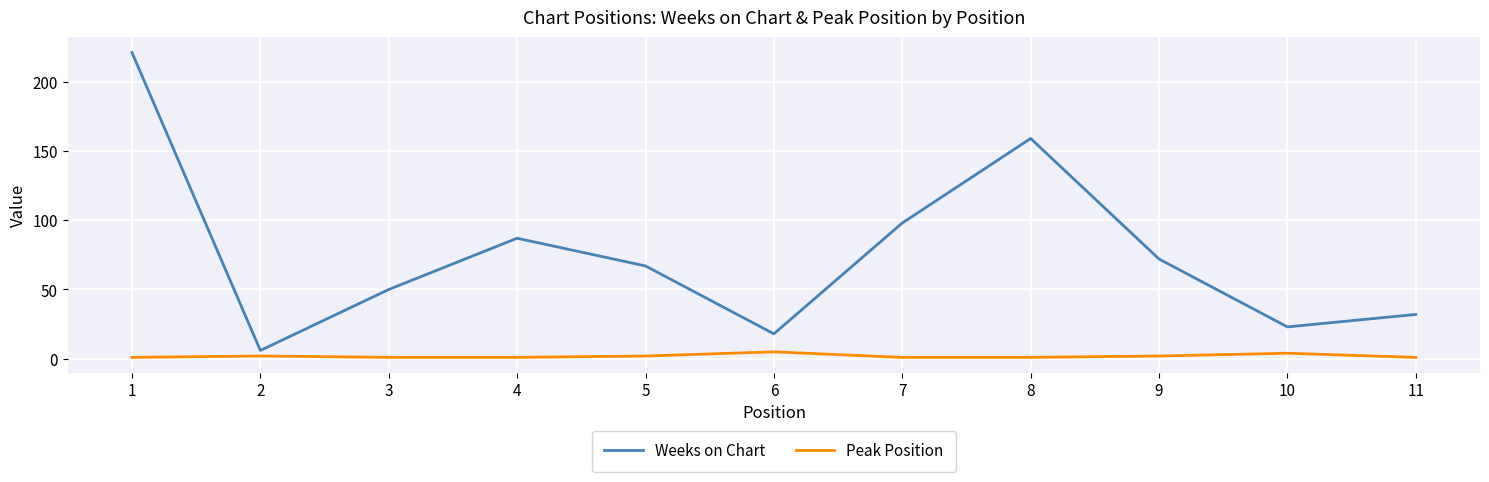

Reading left to right, what are all the values shown in this chart?

Weeks on Chart: 221	6	50	87	67	18	98	159	72	23	32
Peak Position: 1	2	1	1	2	5	1	1	2	4	1